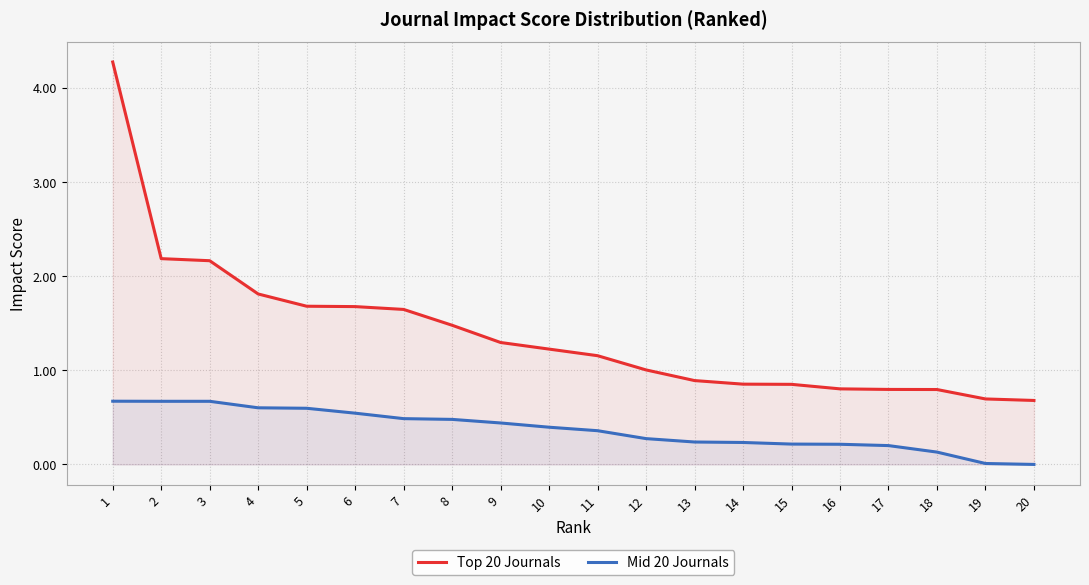

How many lines are shown in the chart?

2